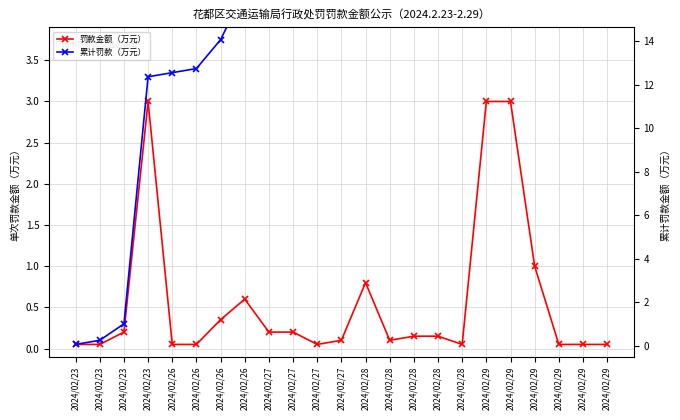

At how many categories does at least one series exceed 2?

20